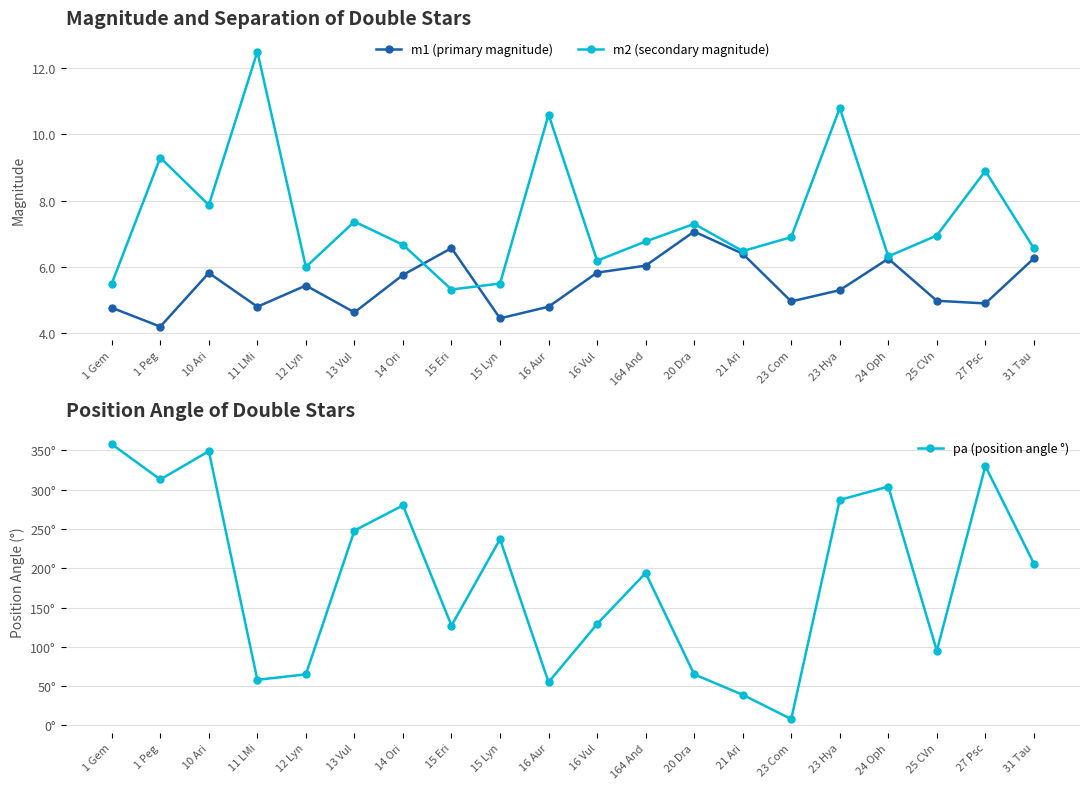

After their last crossing, which series has the higher values: m2 (secondary magnitude) or m1 (primary magnitude)?

m2 (secondary magnitude)